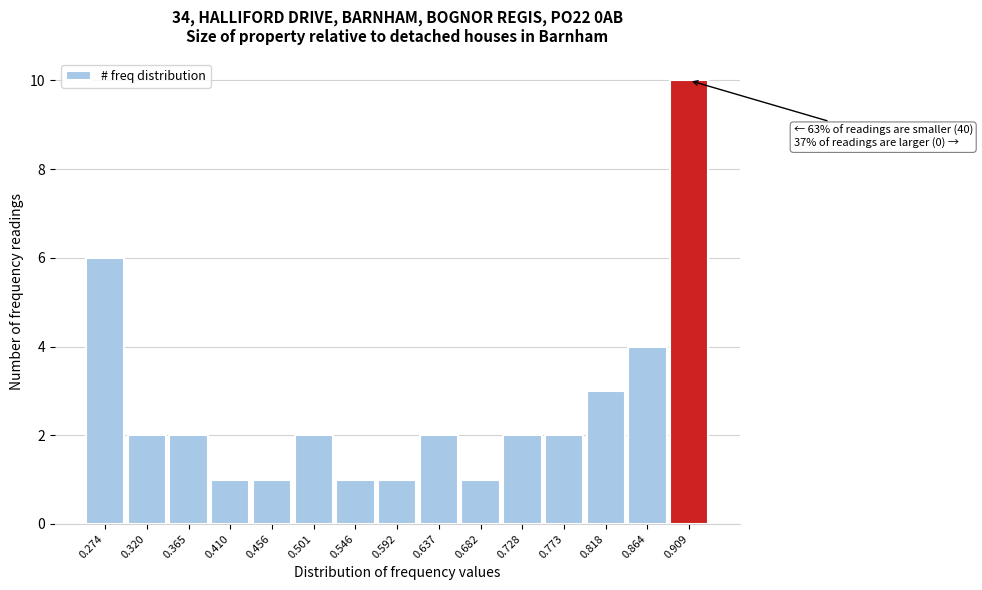

Reading left to right, transcribe all the data shown in this chart.

0.274=6	0.320=2	0.365=2	0.410=1	0.456=1	0.501=2	0.546=1	0.592=1	0.637=2	0.682=1	0.728=2	0.773=2	0.818=3	0.864=4	0.909=10